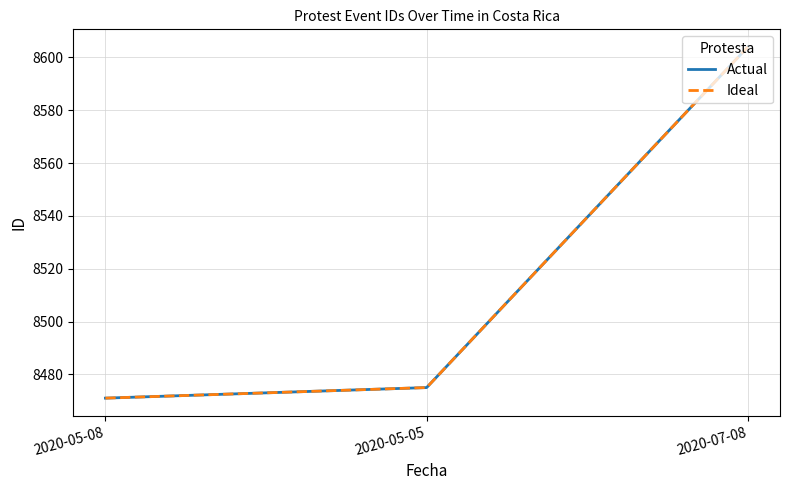

True or false: Actual has a value of 11930 at 2020-05-08.

False